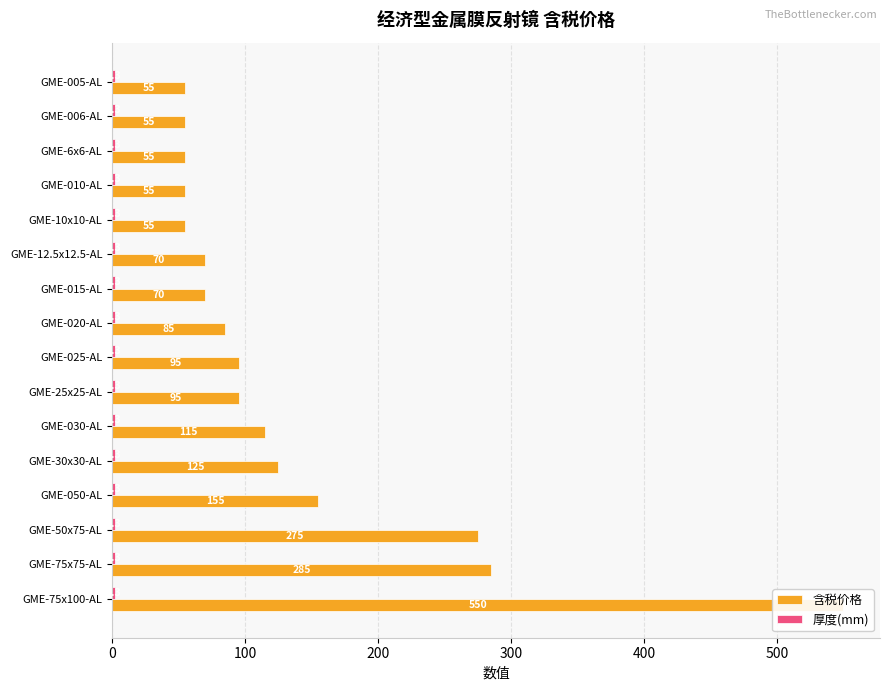

Which series has the largest range (max minus min)?

含税价格